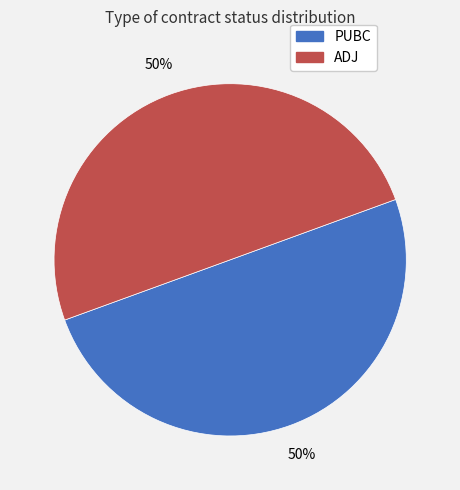

True or false: PUBC accounts for 50% of the total.

True